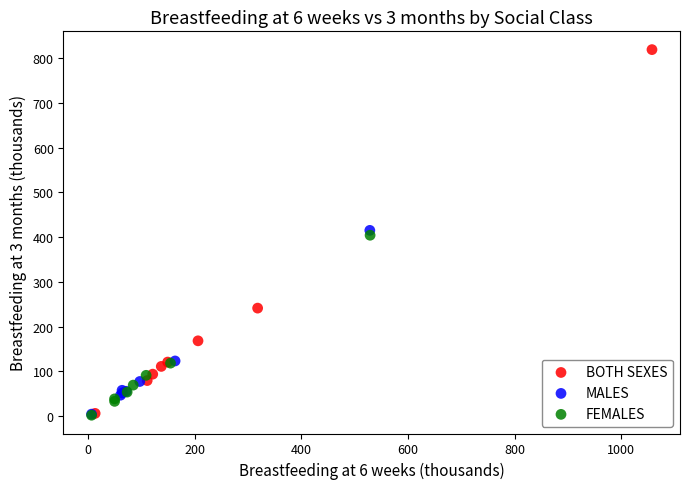

Which series has the largest Y range (max minus min)?

BOTH SEXES